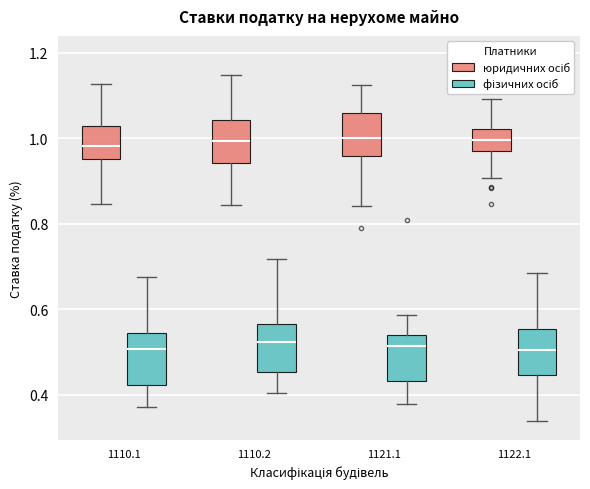

Where does the lower whisker of the box for 1121.1 (фізичних осіб) end on the y-axis? The values are not printed on the chart, so give them approximately, as read against the axis.

0.38